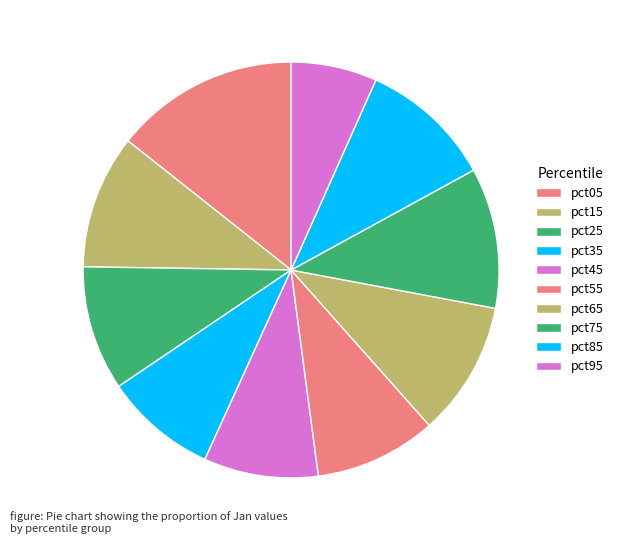

Which slice is the smallest?

pct95